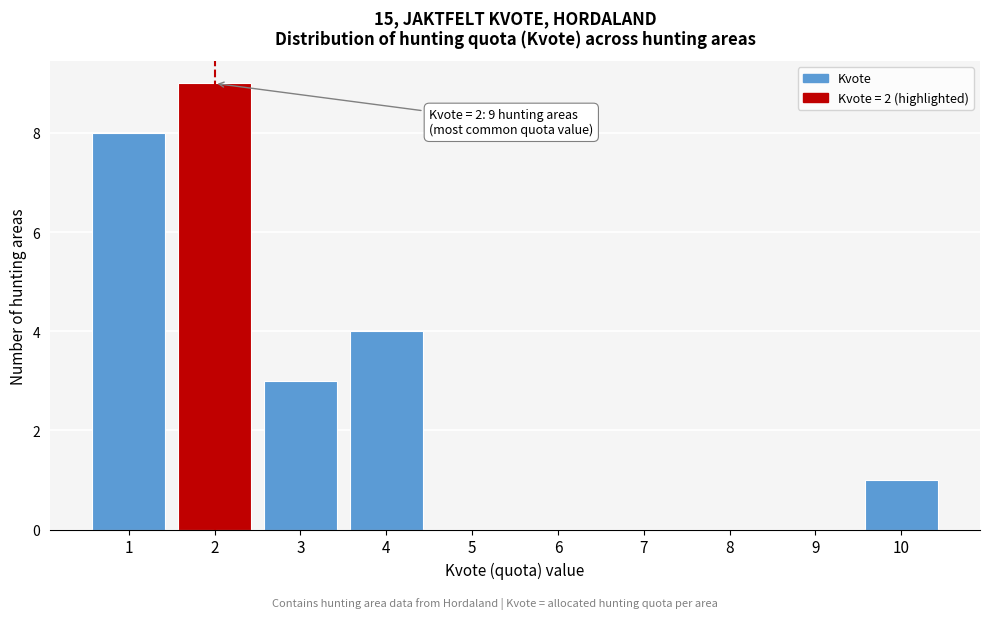

Over which range of the x-axis is the bar tallest?

1.5 to 2.5